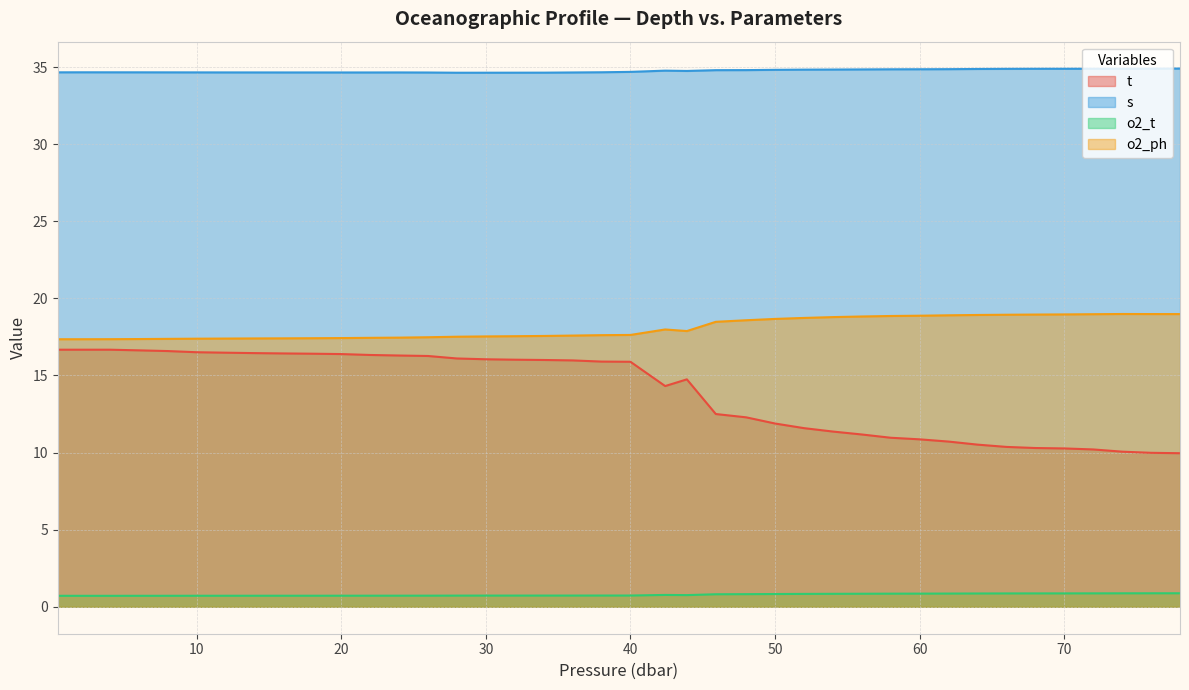

In o2_ph, how many points are higher than both neighbors (excluding endpoints)?

2